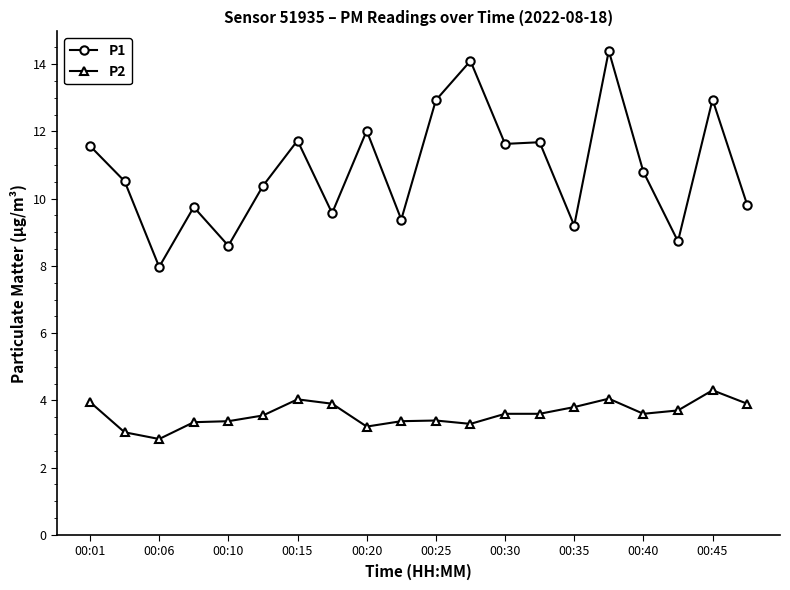

Is this an area chart (filled region under the line)?

No